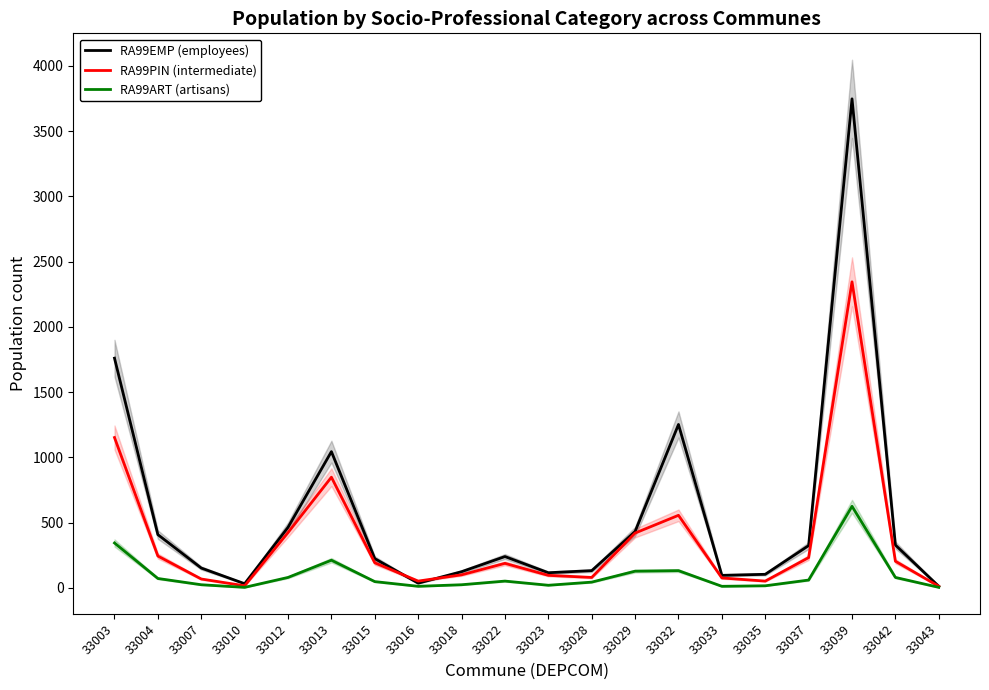

True or false: RA99PIN (intermediate) and RA99ART (artisans) cross at least once.

False